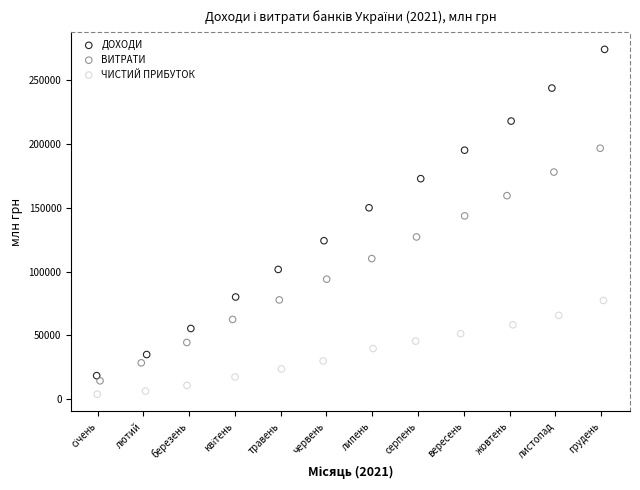

Which series reaches the maximum Y coordinate?

ДОХОДИ